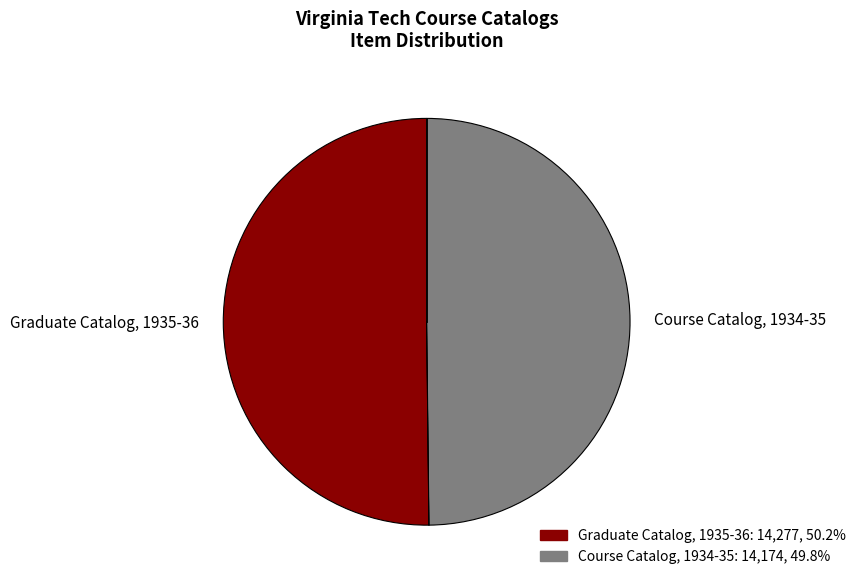

Do Graduate Catalog, 1935-36 and Course Catalog, 1934-35 together represent more than half of the pie?

Yes